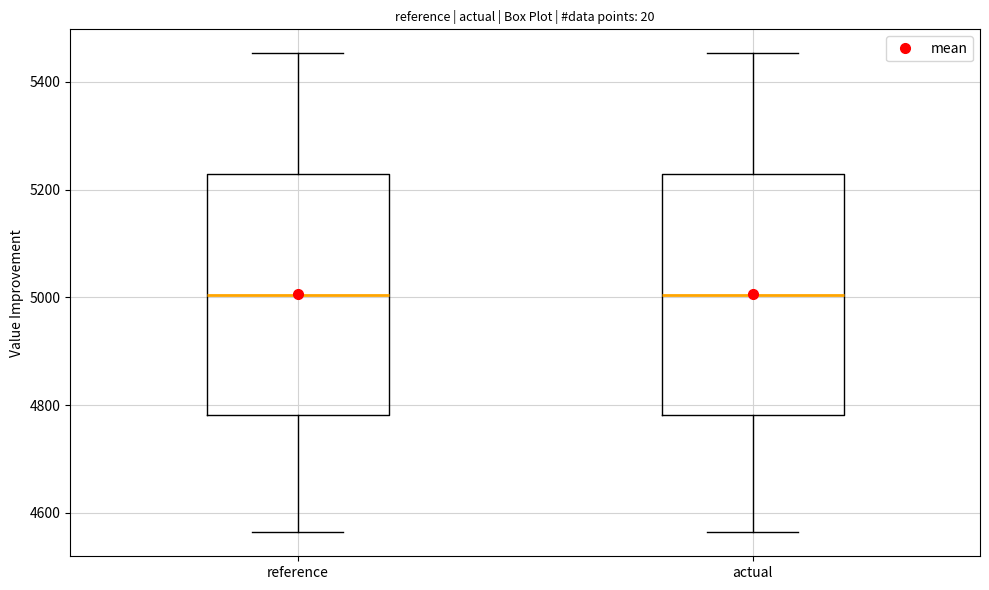

Reading left to right, transcribe this box plot: for each box, give where its median line is, the range the box spans, and where its two whiskers end, as read against the y-axis. The values are not printed on the chart, so give them approximately, as read against the axis.

reference: median 5000, box 4780 to 5220, whiskers 4560 to 5460
actual: median 5000, box 4780 to 5220, whiskers 4560 to 5460